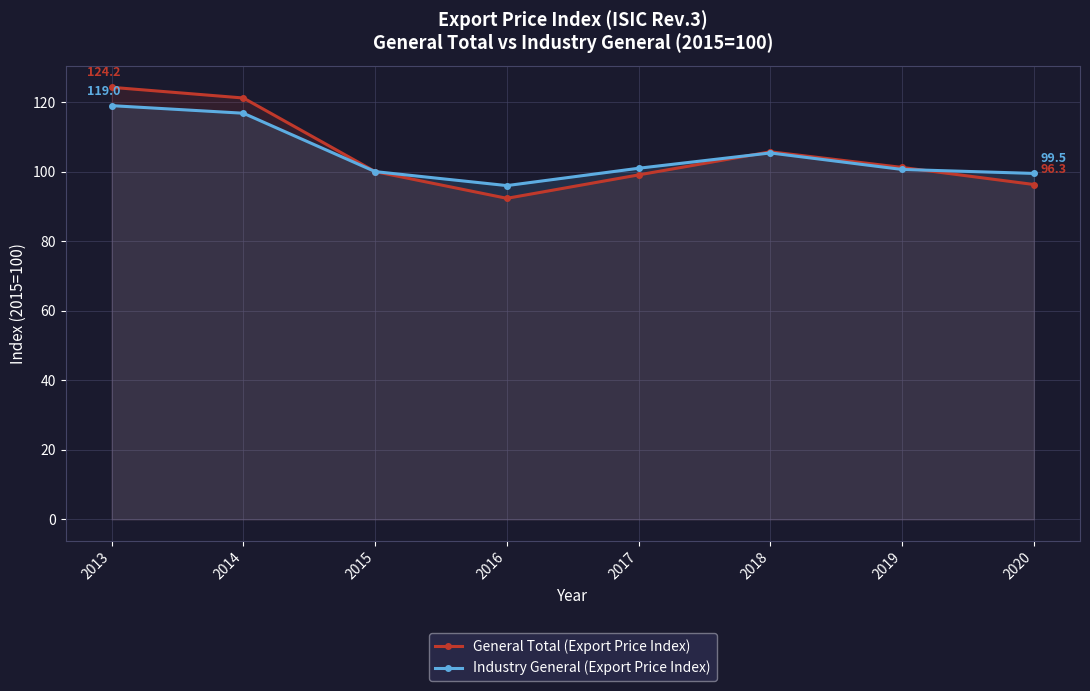

True or false: Industry General (Export Price Index) has more than 1 points higher than both neighbors.

False